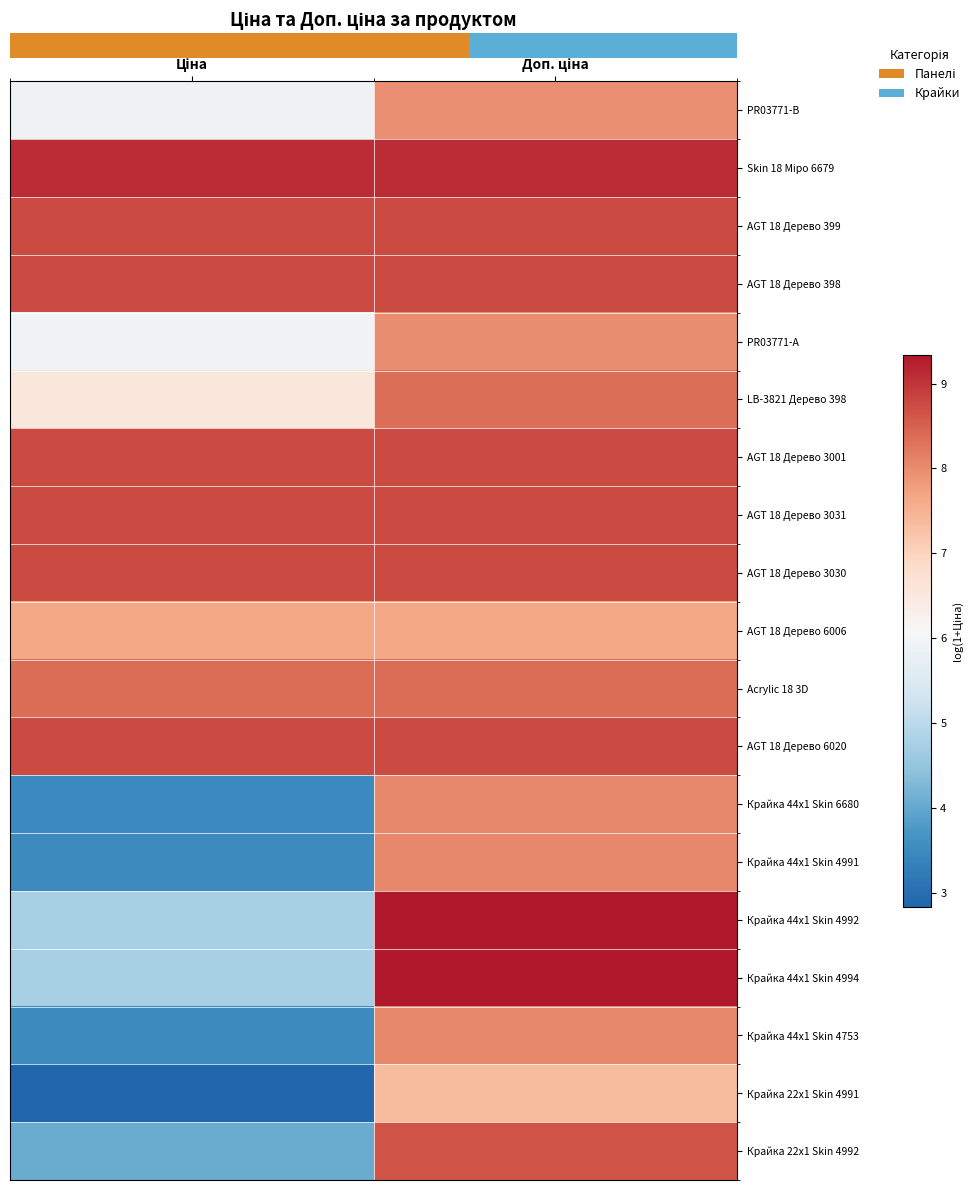

Count the number of categories in the chart.

2